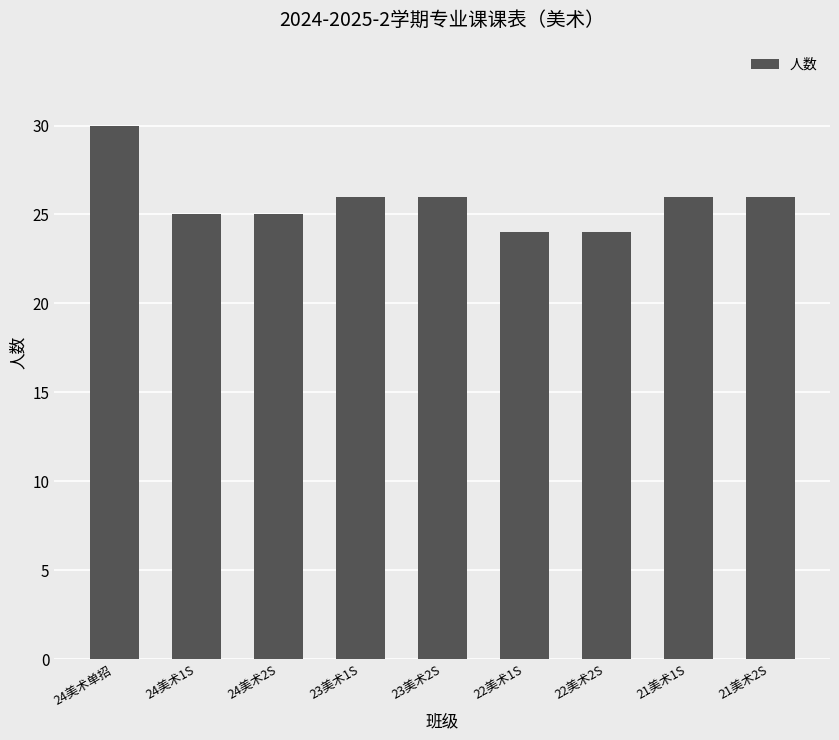

The value at 23美术2S is 18. True or false?

False